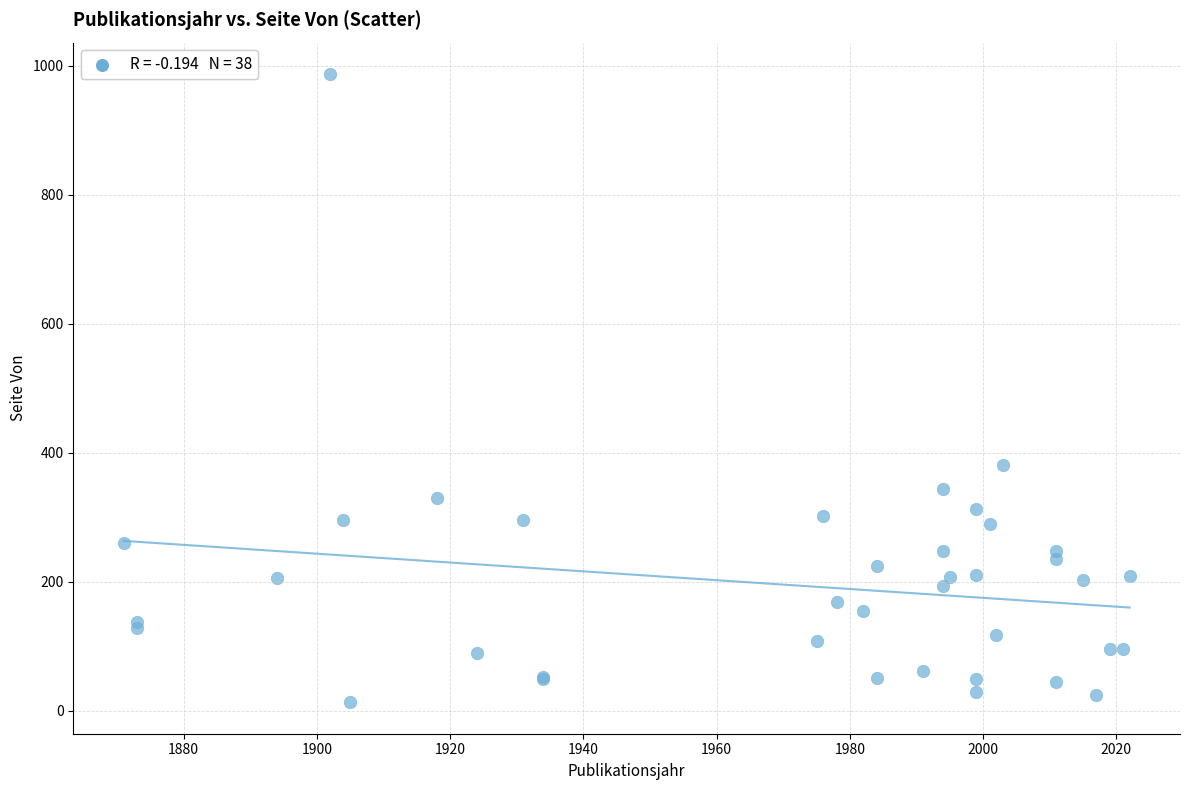

What Y value in the scatter plot is closest to 500?

381